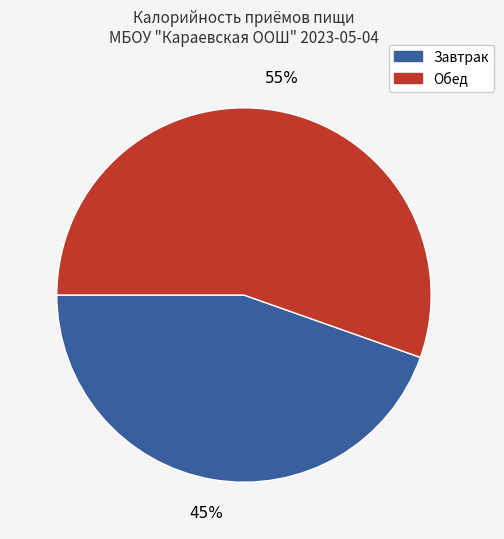

Approximately how many times larger is the value at Обед compared to Завтрак?

1.2